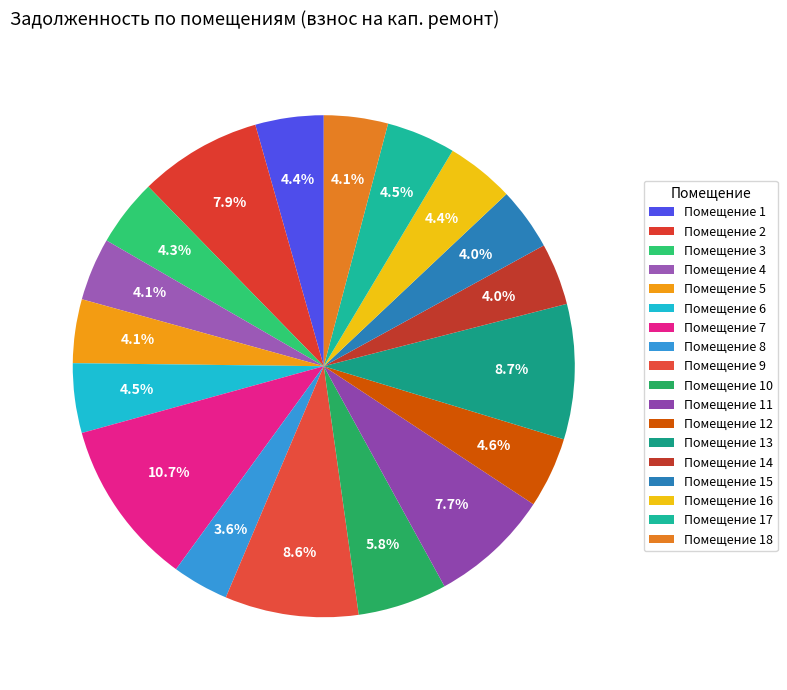

How many segments does this pie chart have?

18